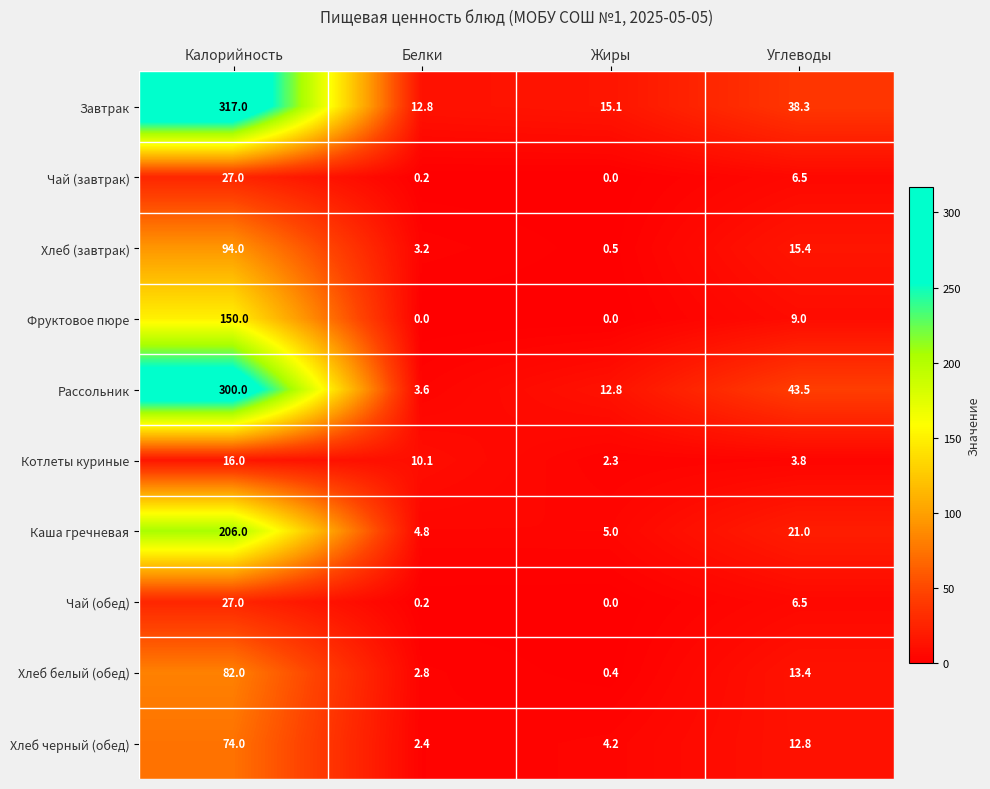

Is it true that Хлеб (завтрак) equals 5.0 at Белки?

False